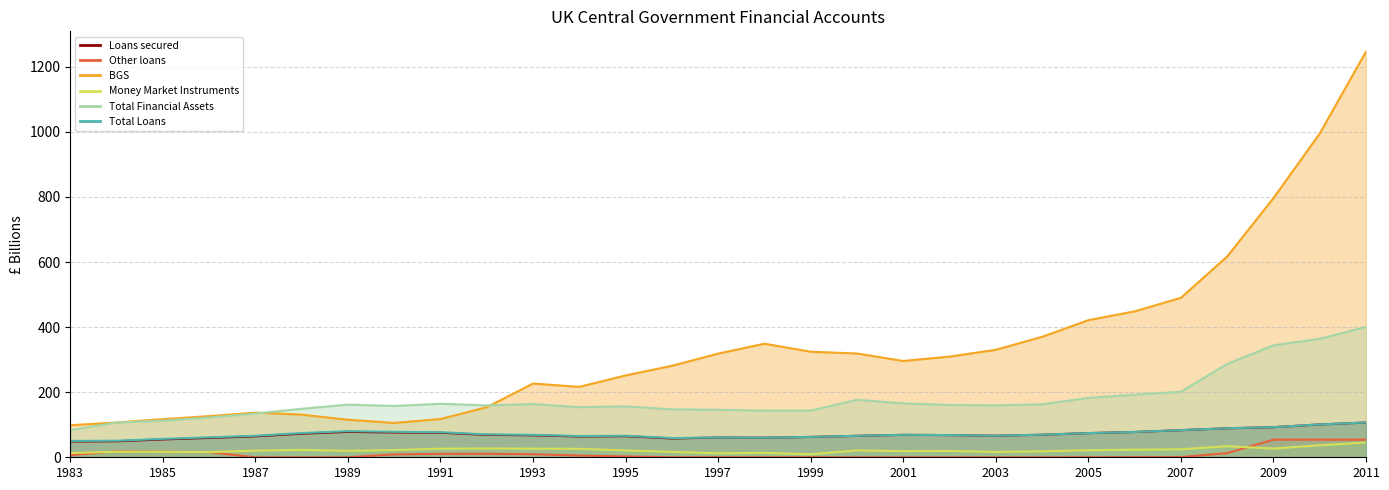

Is it true that BGS equals 318.9 at 2000?

True